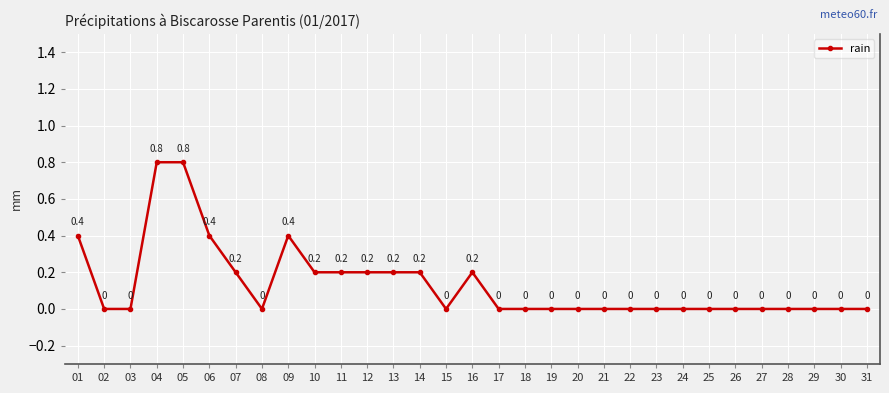

Reading left to right, transcribe all the data shown in this chart.

0.4	0.0	0.0	0.8	0.8	0.4	0.2	0.0	0.4	0.2	0.2	0.2	0.2	0.2	0.0	0.2	0.0	0.0	0.0	0.0	0.0	0.0	0.0	0.0	0.0	0.0	0.0	0.0	0.0	0.0	0.0